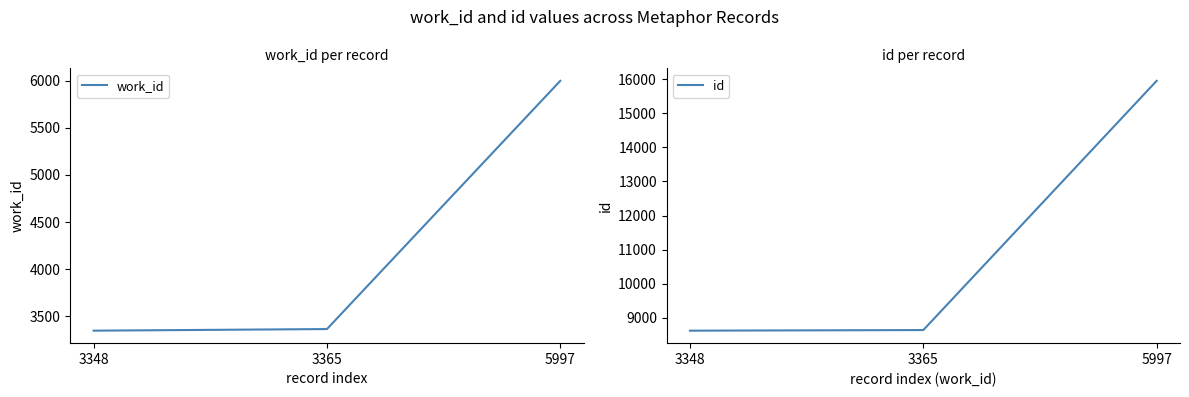

What are all the series names shown in the legend?

work_id, id